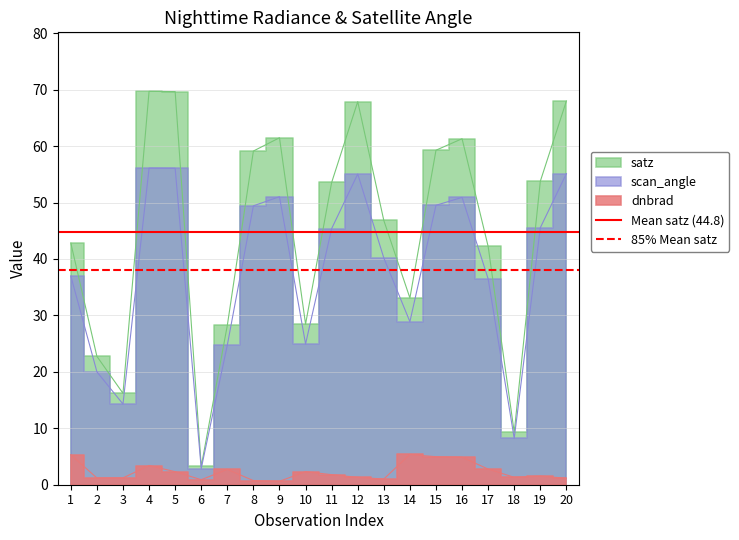

True or false: Mean satz (44.8) has a value of 44.8 at 2.

True